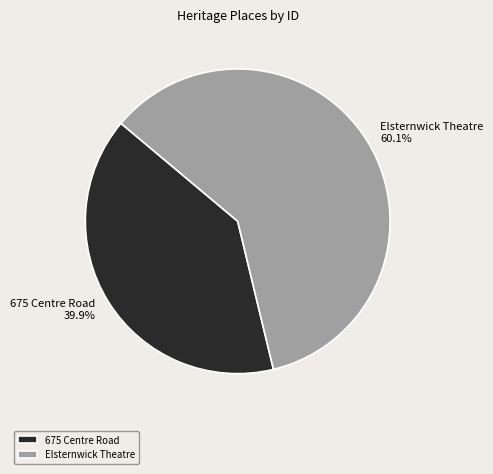

Does any single category account for the majority?

Yes